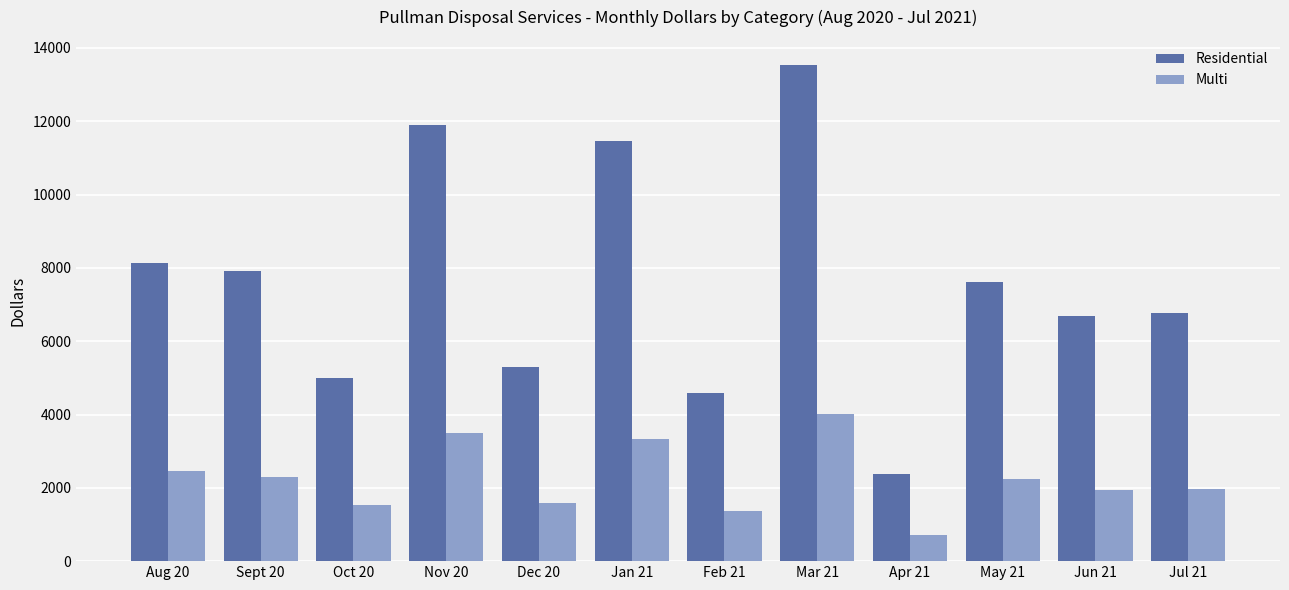

Is it true that Residential equals 13543.7 at Mar 21?

True